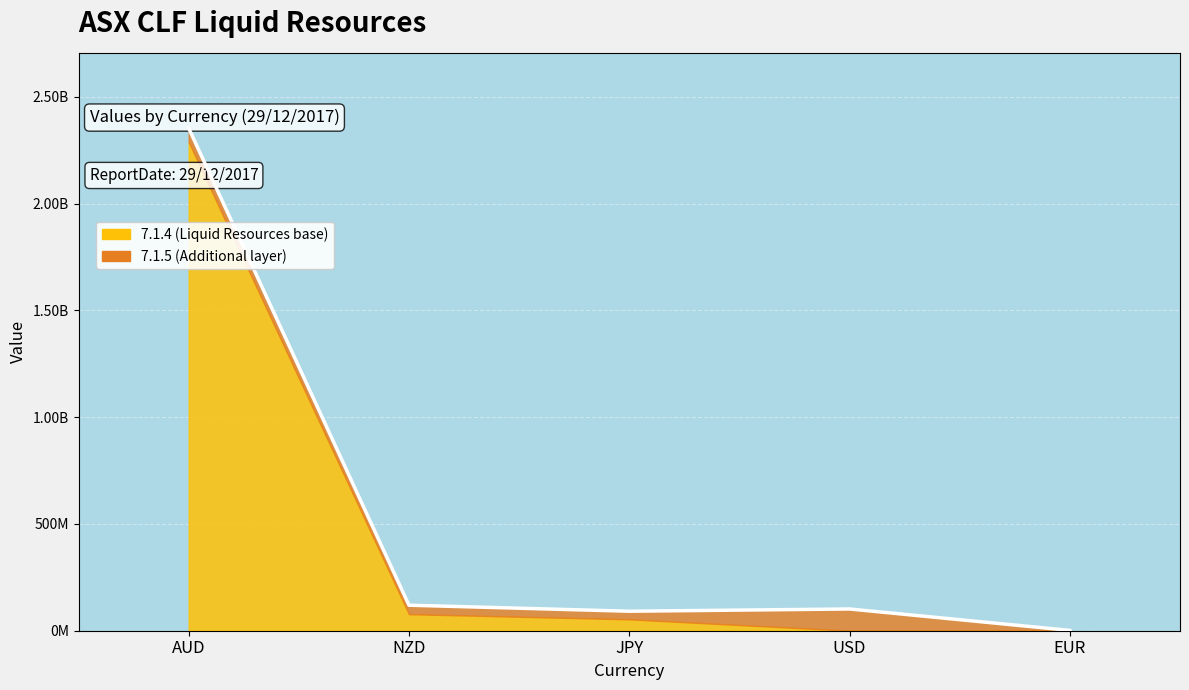

What is the sum of all values?

2666823365